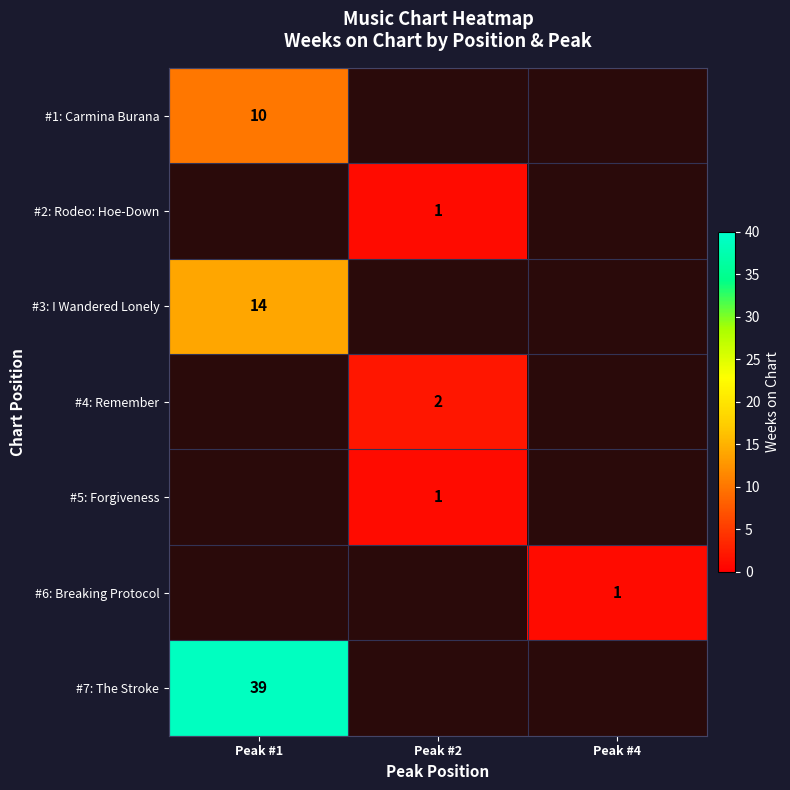

How many values in row_1 are above zero?

1